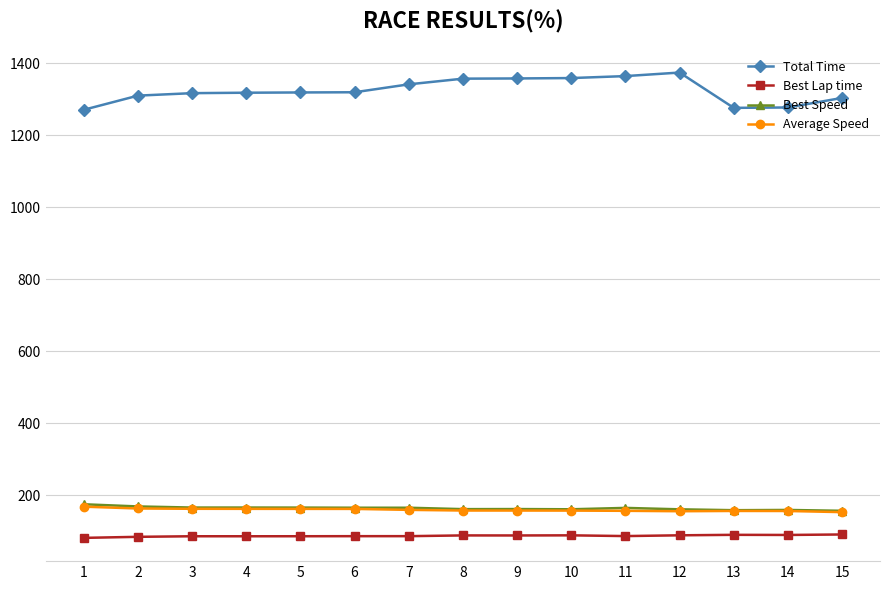

True or false: Best Lap time has a value of 90.9 at 15.

True